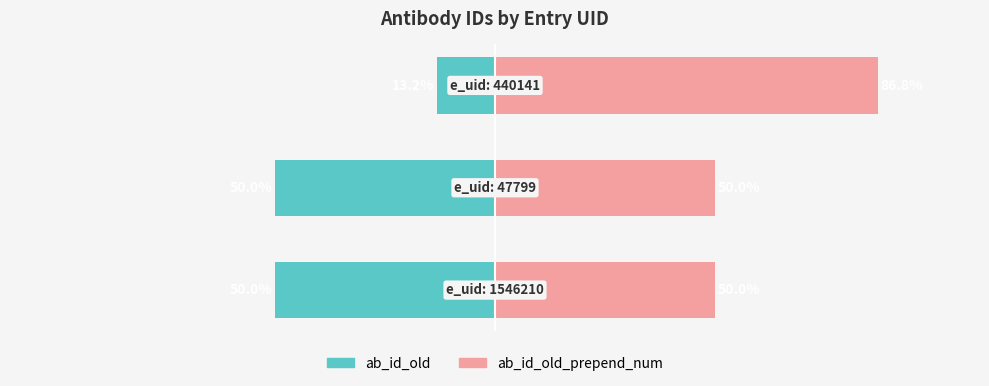

Reading left to right, what are all the values shown in this chart?

ab_id_old: −125=-50.0	−100=-50.0	−75=-13.2
ab_id_old_prepend_num: −125=50.0	−100=50.0	−75=86.8